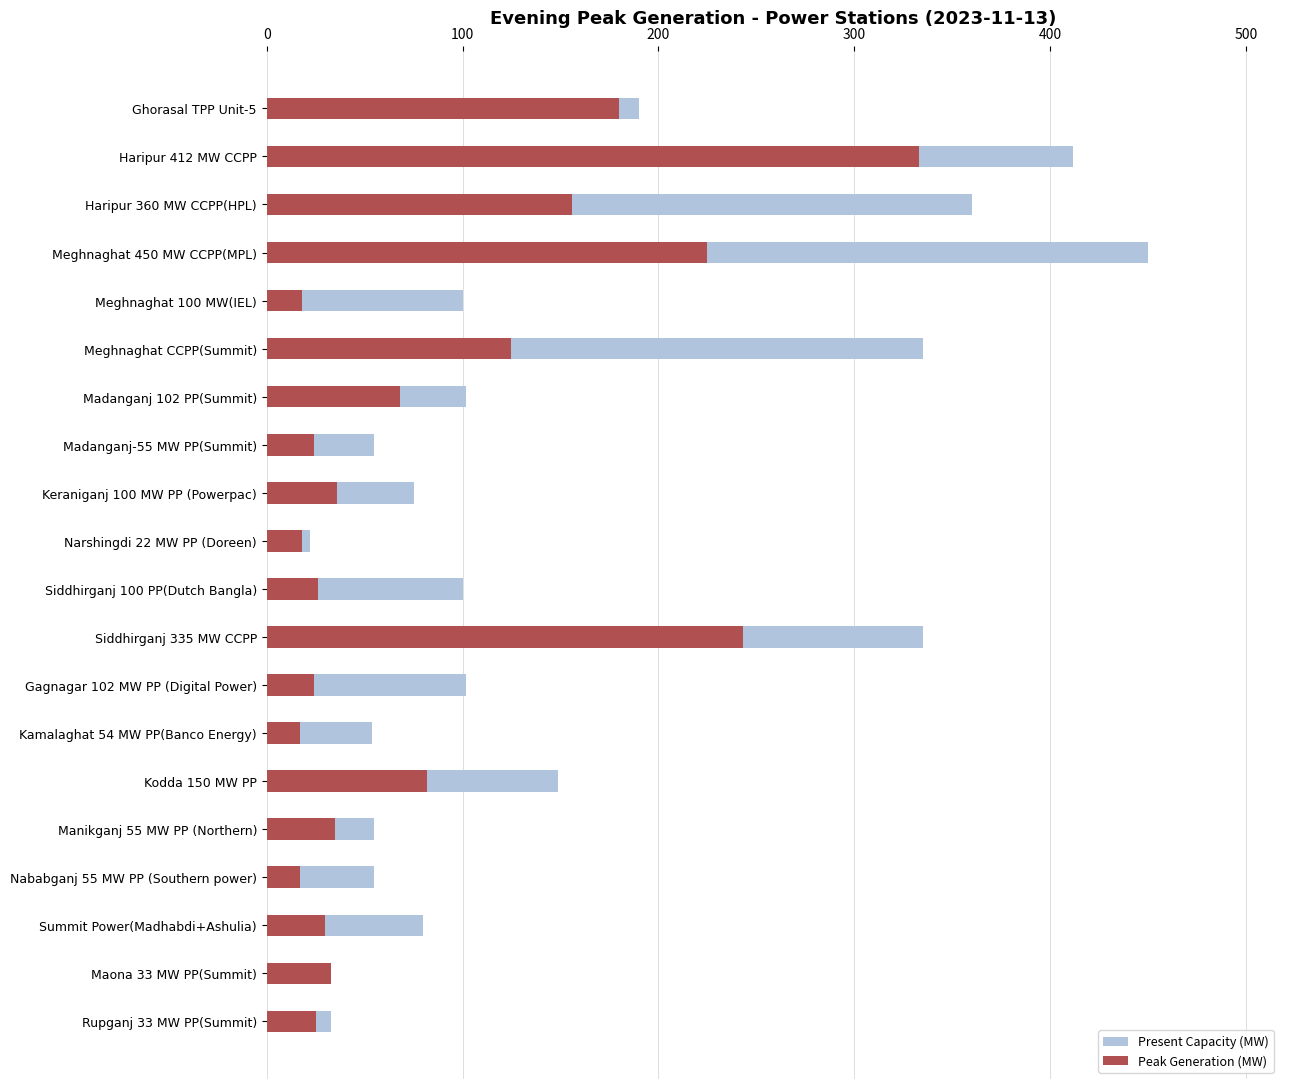

Rank the series by their average value, from lowest to highest.

Peak Generation (MW), Present Capacity (MW)